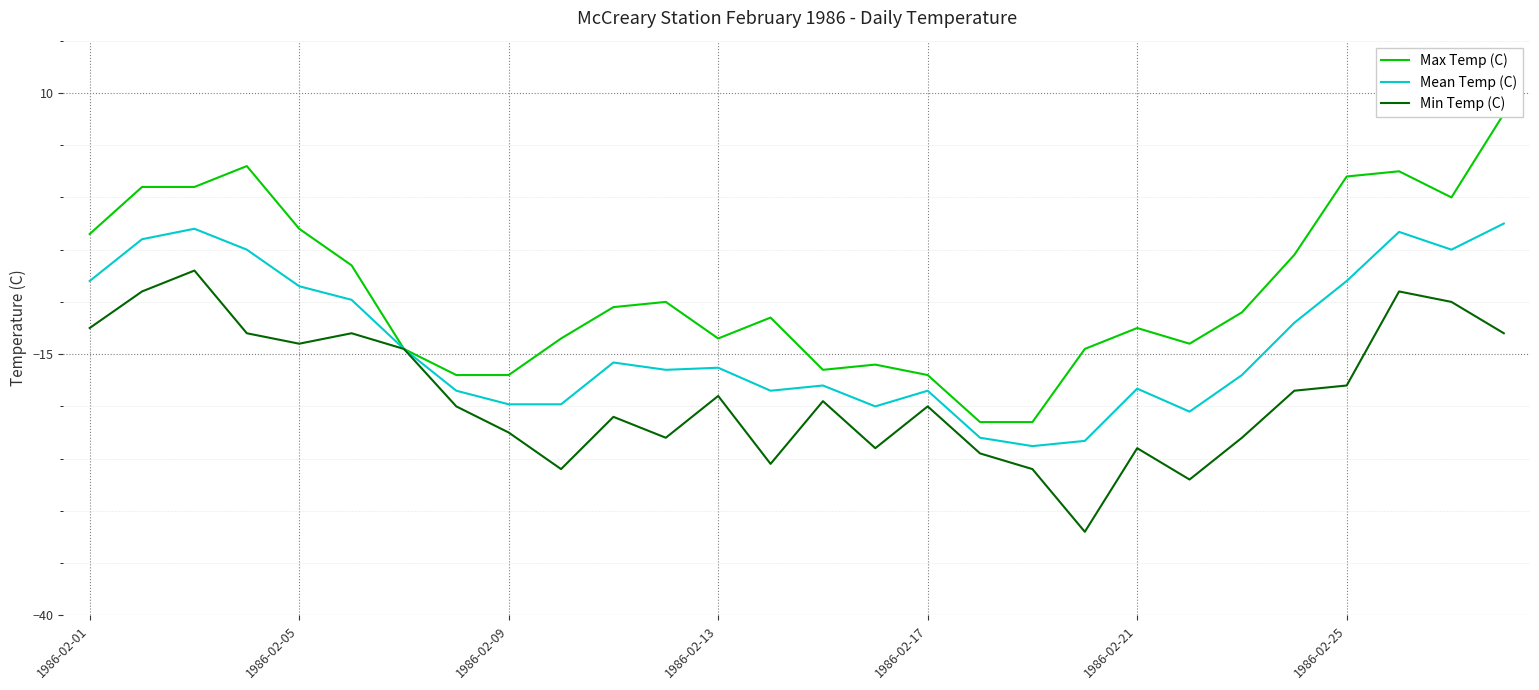

True or false: Min Temp (C) has more than 1 interior local peaks.

True